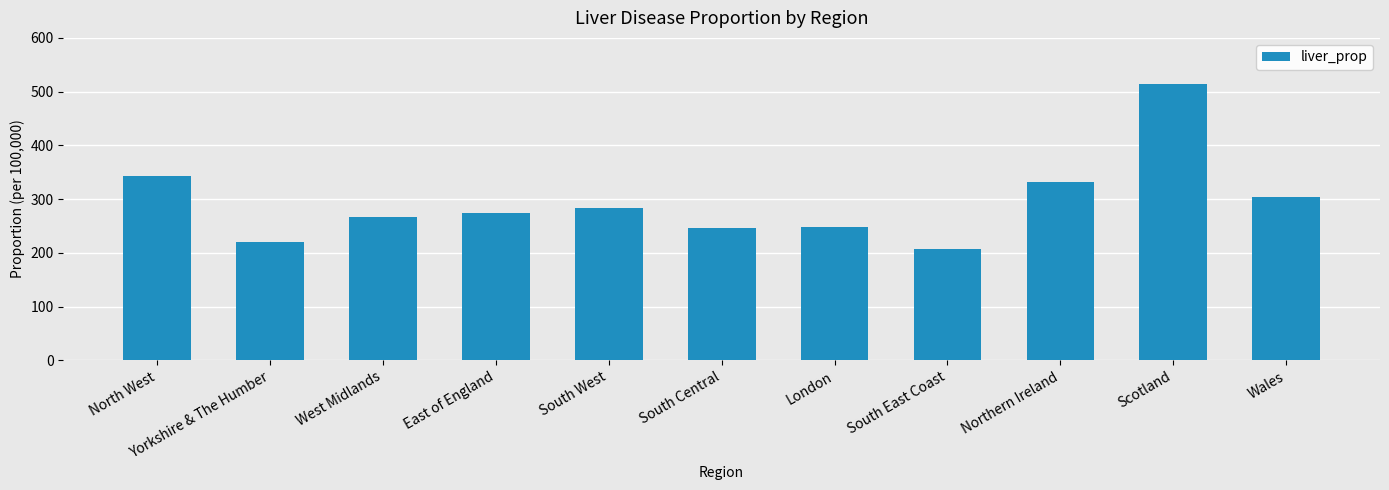

What is the minimum value shown in the chart?

206.2